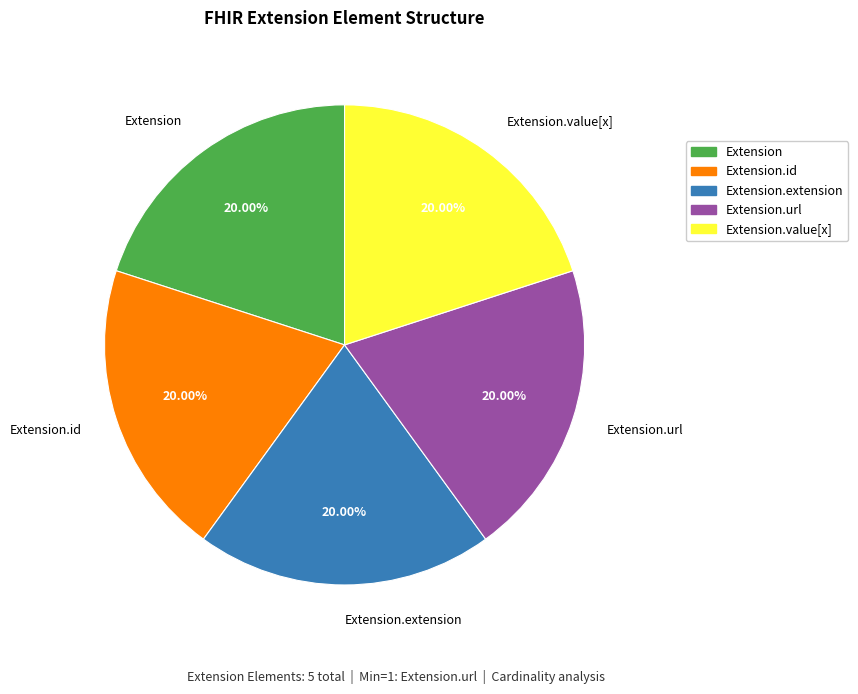

Is it true that Extension.id is 5% of the pie?

False